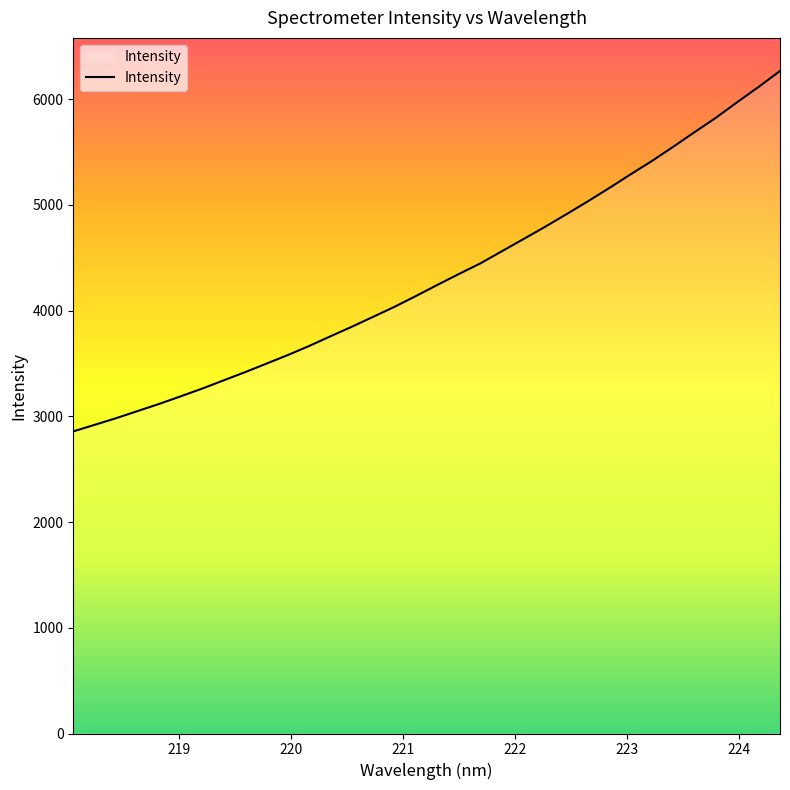

What is the greatest value displayed?

6266.4